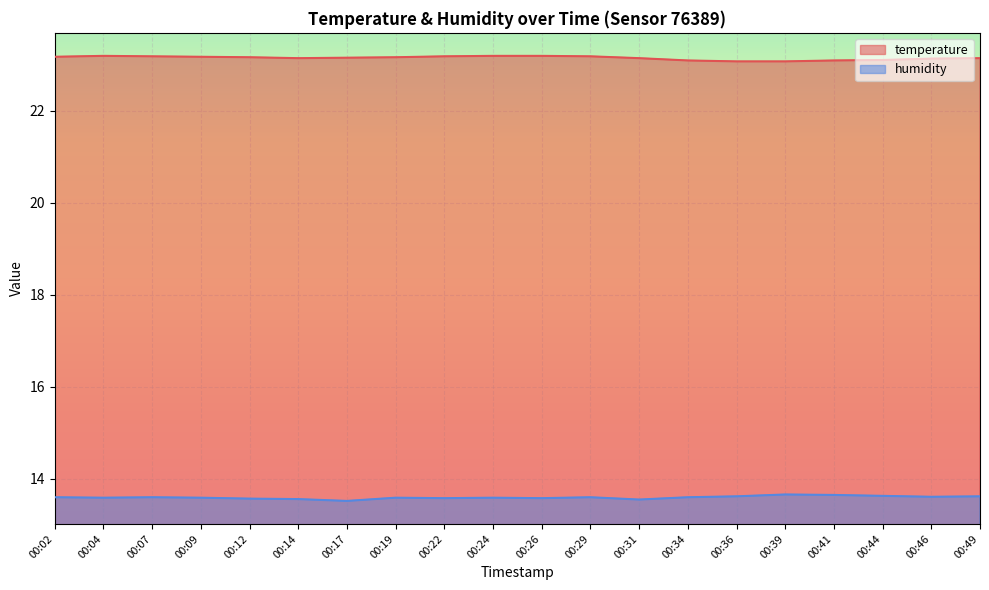

What is the minimum value shown in the chart?

13.5